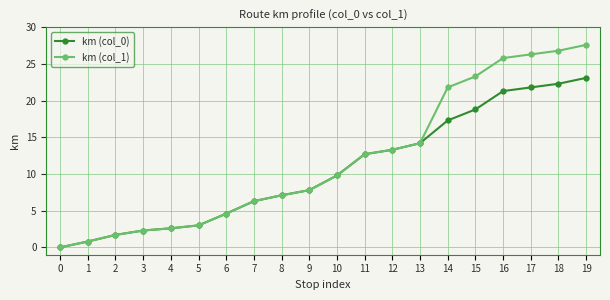

Which series has the largest total across all categories?

km (col_1)